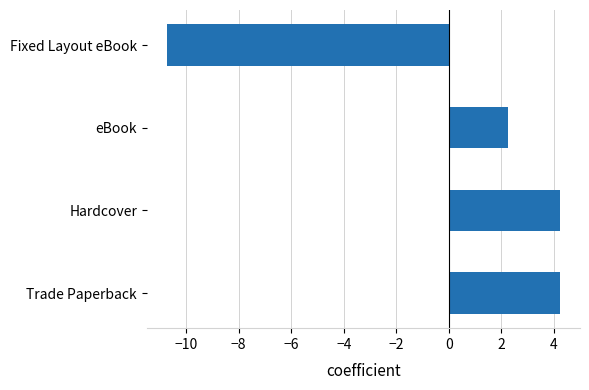

Which has a higher value, Trade Paperback or Fixed Layout eBook?

Trade Paperback